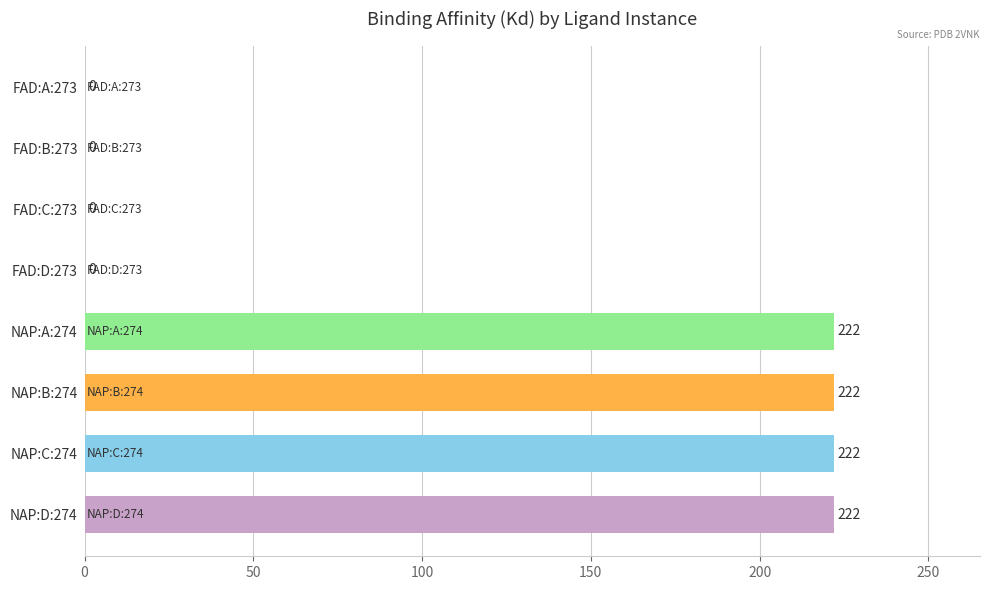

What is the sum of the values at FAD:D:273 and NAP:C:274?

222